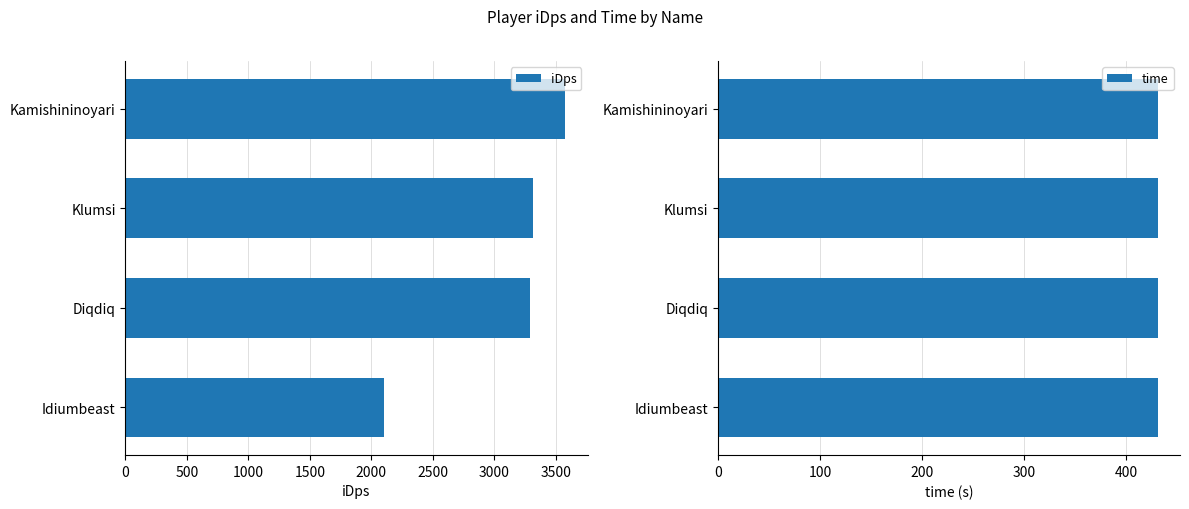

Which category has the highest value in the iDps series?

Kamishininoyari